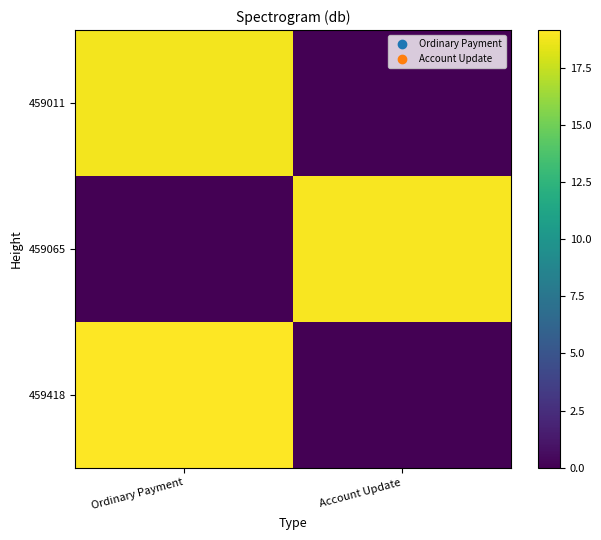

Which series has the widest spread of values?

459418